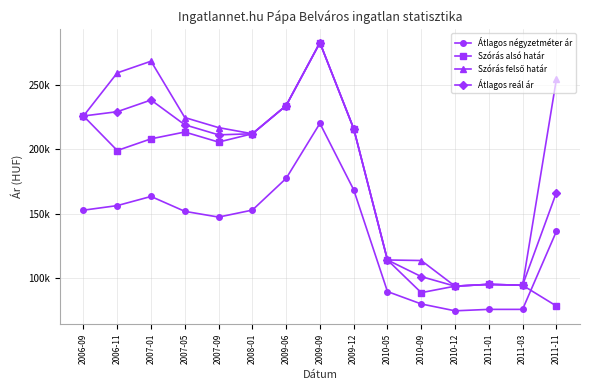

Reading left to right, transcribe all the data shown in this chart.

Átlagos négyzetméter ár: 2006-09=152711	2006-11=156255	2007-01=163345	2007-05=151807	2007-09=147359	2008-01=152778	2009-06=177339	2009-09=220000	2009-12=168529	2010-05=89640	2010-09=80037	2010-12=74722	2011-01=75833	2011-03=75833	2011-11=136249
Szórás alsó határ: 2006-09=225700	2006-11=198947	2007-01=207998	2007-05=213278	2007-09=205489	2008-01=211926	2009-06=233758	2009-09=282501	2009-12=215906	2010-05=114113	2010-09=88793	2010-12=93827	2011-01=95222	2011-03=94524	2011-11=78473
Szórás felső határ: 2006-09=225700	2006-11=259105	2007-01=268156	2007-05=224484	2007-09=216695	2008-01=211926	2009-06=233758	2009-09=282501	2009-12=215906	2010-05=114113	2010-09=113701	2010-12=93827	2011-01=95222	2011-03=94524	2011-11=254071
Átlagos reál ár: 2006-09=225700	2006-11=229026	2007-01=238077	2007-05=218881	2007-09=211092	2008-01=211926	2009-06=233758	2009-09=282501	2009-12=215906	2010-05=114113	2010-09=101247	2010-12=93827	2011-01=95222	2011-03=94524	2011-11=166272